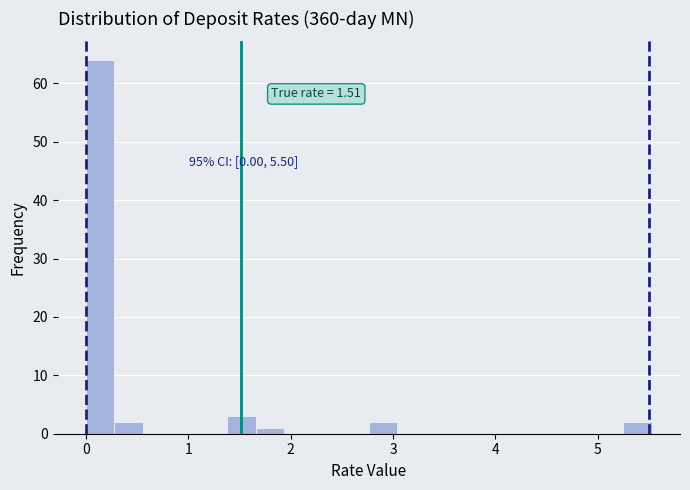

Around what value on the x-axis is the tallest bar? Give the approximate position of its centre, as read against the axis.

0.1